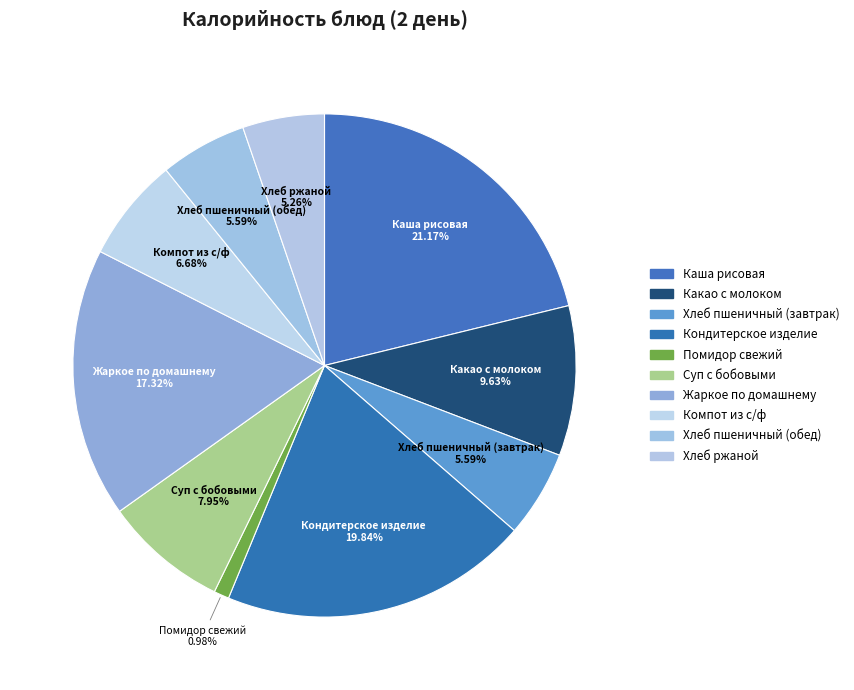

Does Каша рисовая represent more than half of the total?

No